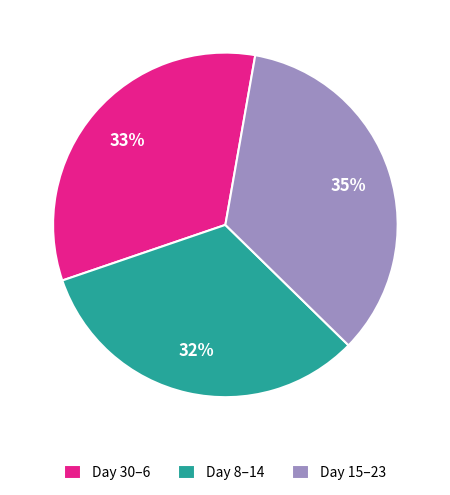

Is there any slice that represents more than half of the pie?

No